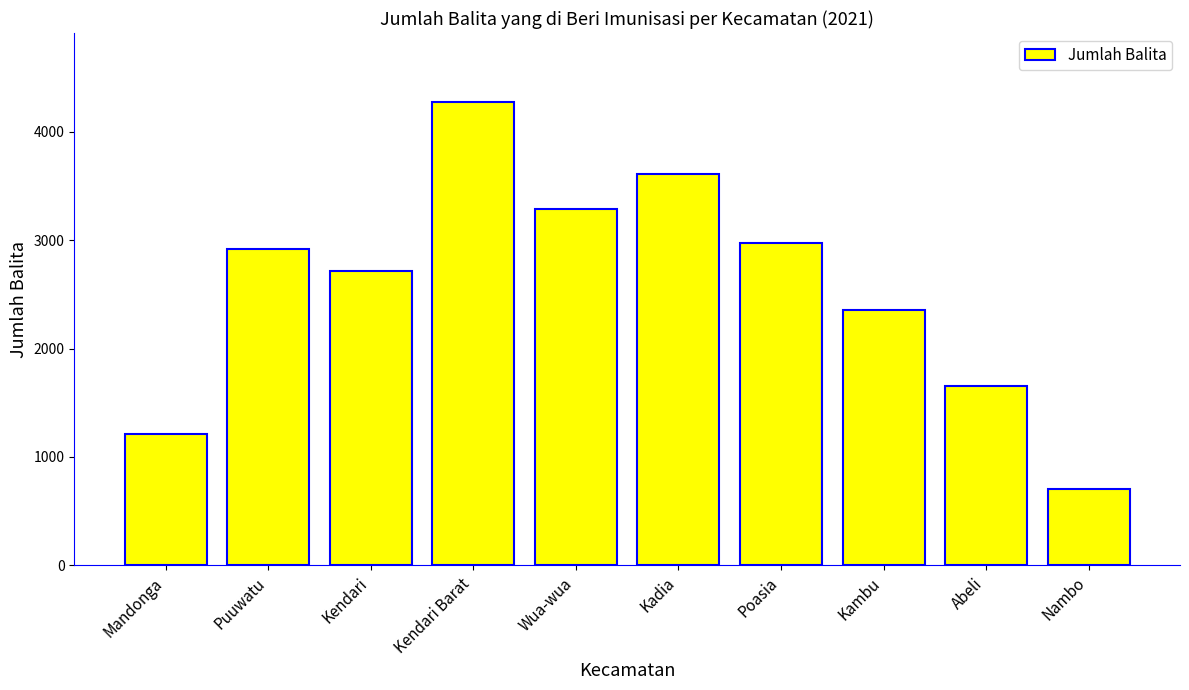

How many data points does each series have?

10